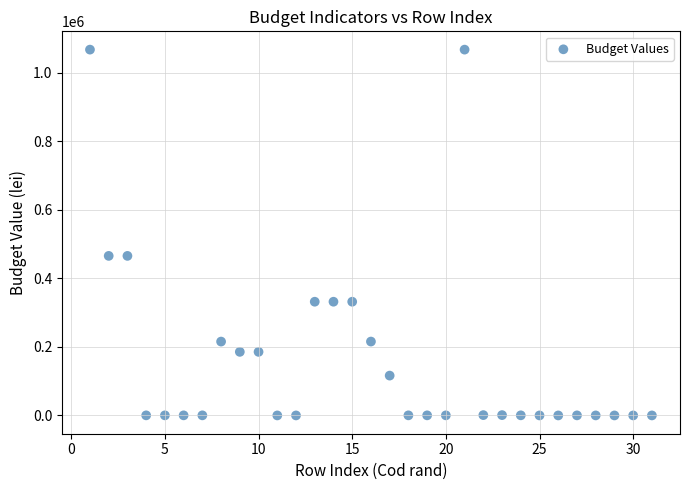

What is the range of Y values (max minus min)?

1067210